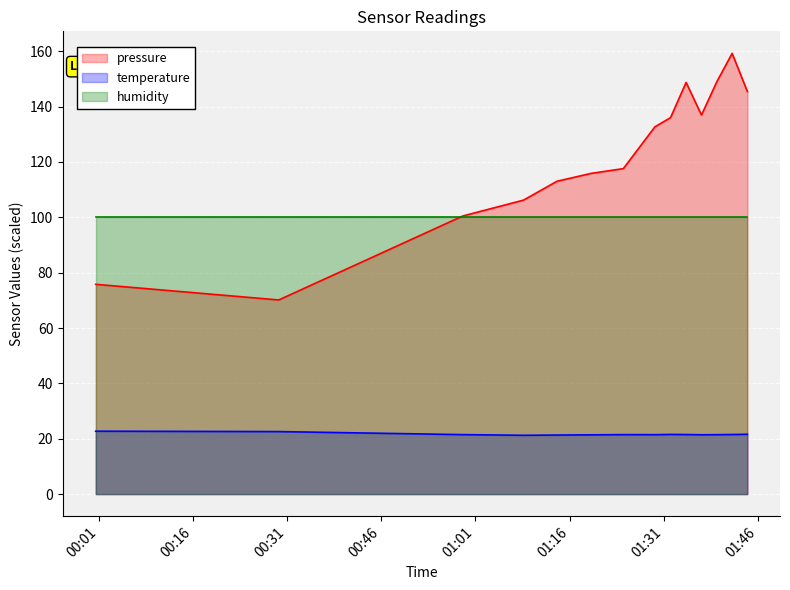

Which series has the largest total across all categories?

pressure